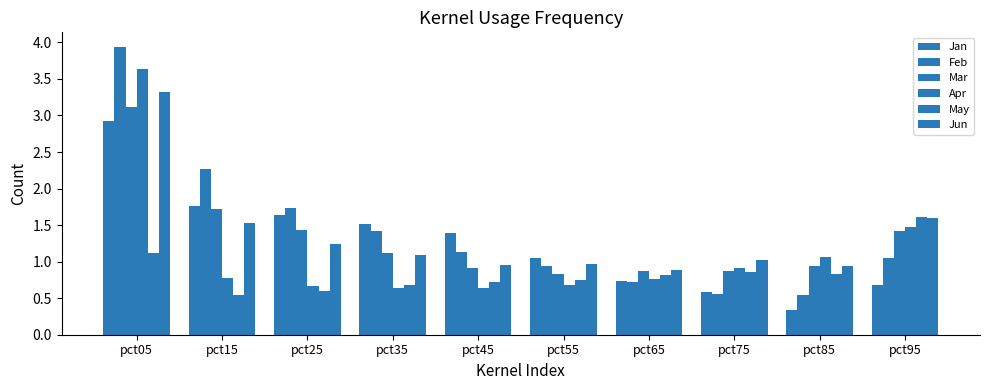

At pct55, list the series in order from smallest to largest.

Apr, May, Mar, Feb, Jun, Jan